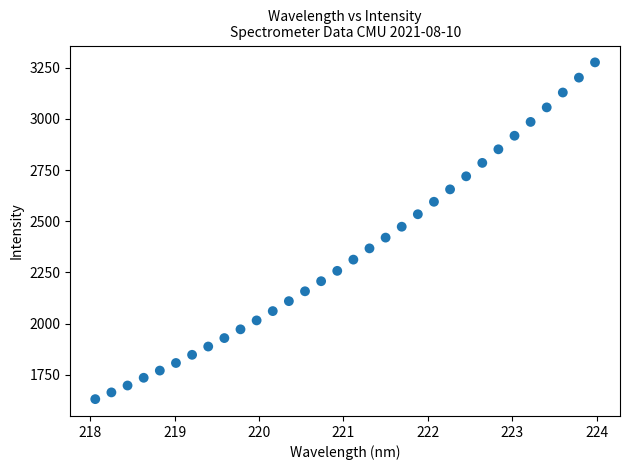

What is the range of X values (max minus min)?

5.9